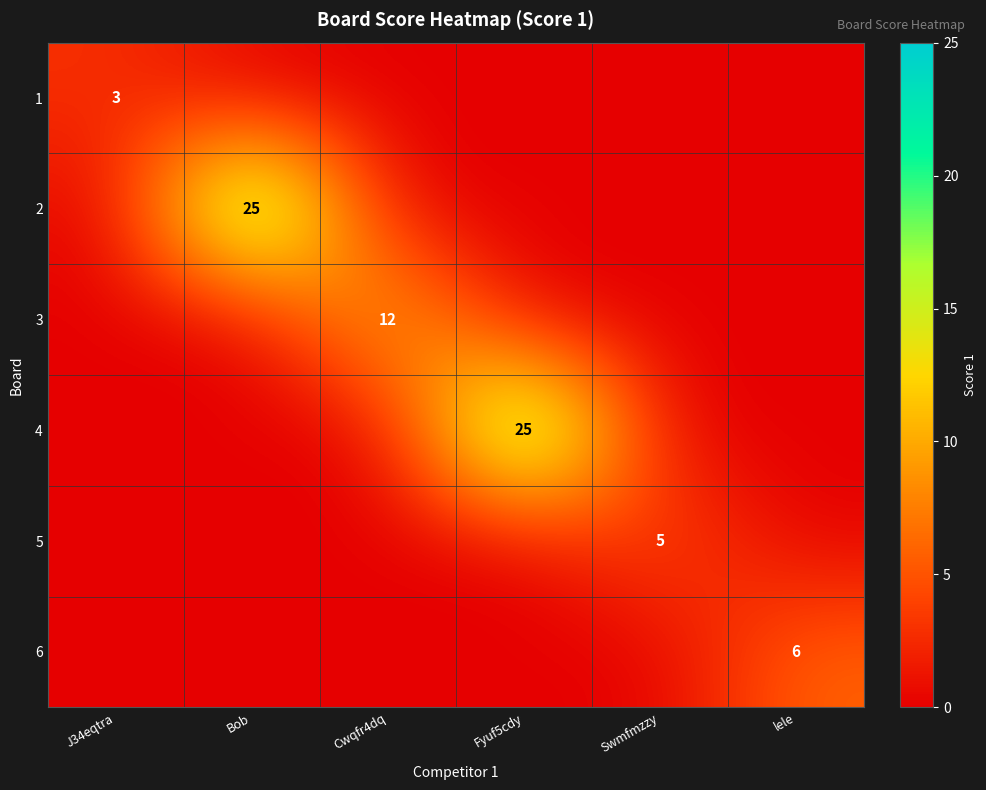

What is the difference between the highest and lowest values at J34eqtra?

3